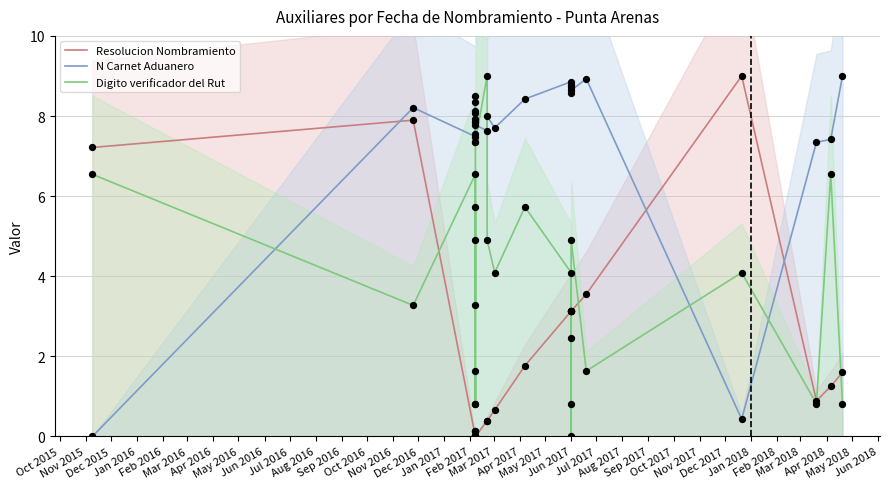

What are all the series names shown in the legend?

Resolucion Nombramiento, N Carnet Aduanero, Digito verificador del Rut